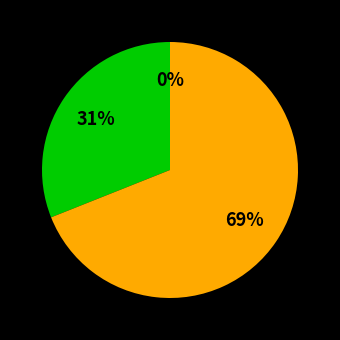

To the nearest percent, what is the difference between the FII and FI slice percentages?

38%